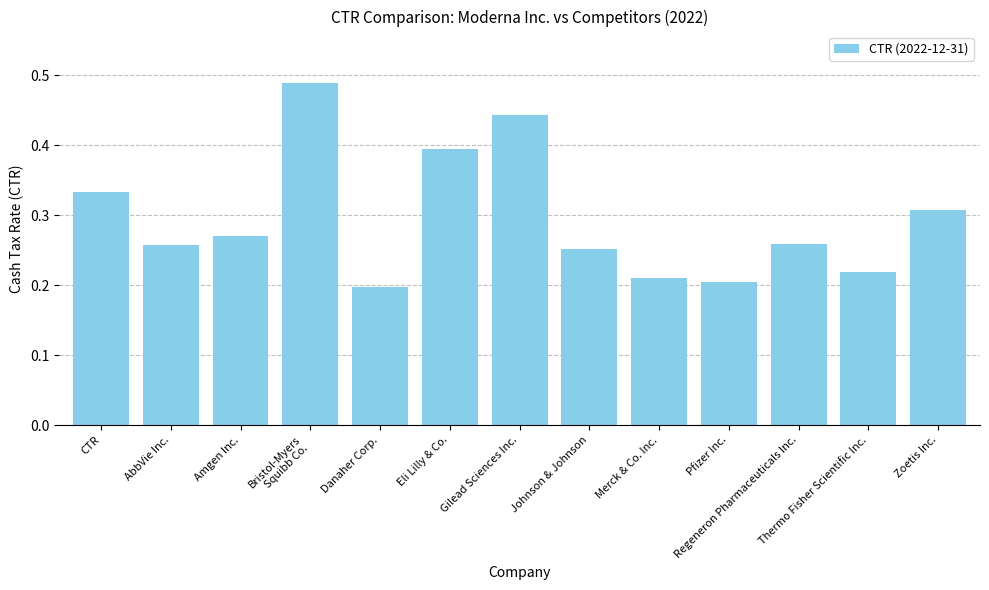

What is the label of the 11th bar from the left?

Regeneron Pharmaceuticals Inc.